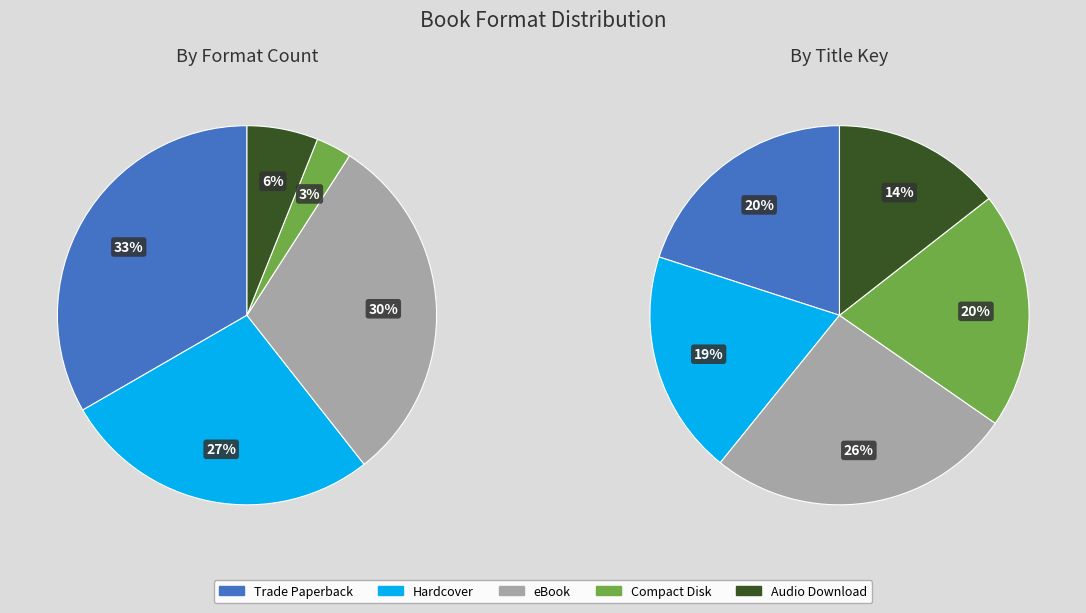

Is there any slice that represents more than half of the pie?

No